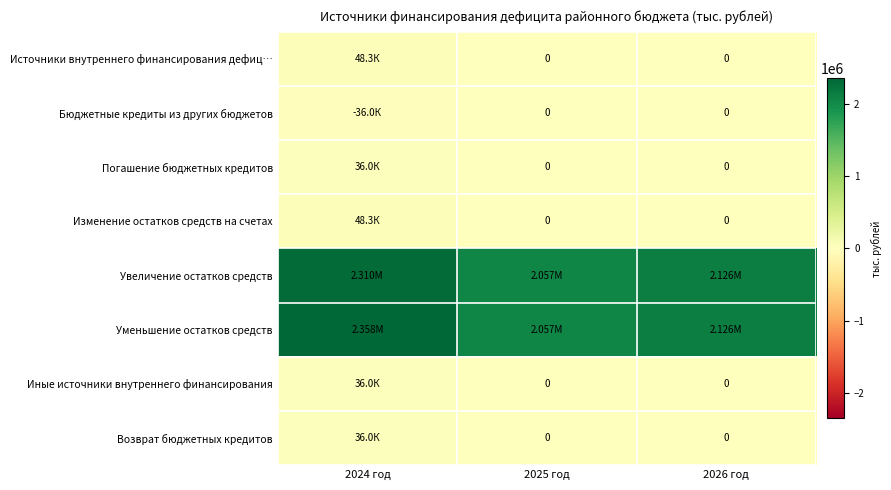

List the series in order of their peak value, highest first.

Уменьшение остатков средств, Увеличение остатков средств, Источники внутреннего финансирования дефиц…, Изменение остатков средств на счетах, Погашение бюджетных кредитов, Иные источники внутреннего финансирования, Возврат бюджетных кредитов, Бюджетные кредиты из других бюджетов